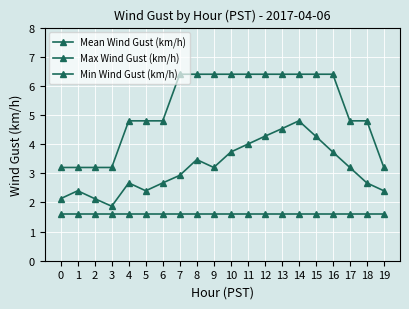

True or false: Min Wind Gust (km/h) and Mean Wind Gust (km/h) cross at least once.

False